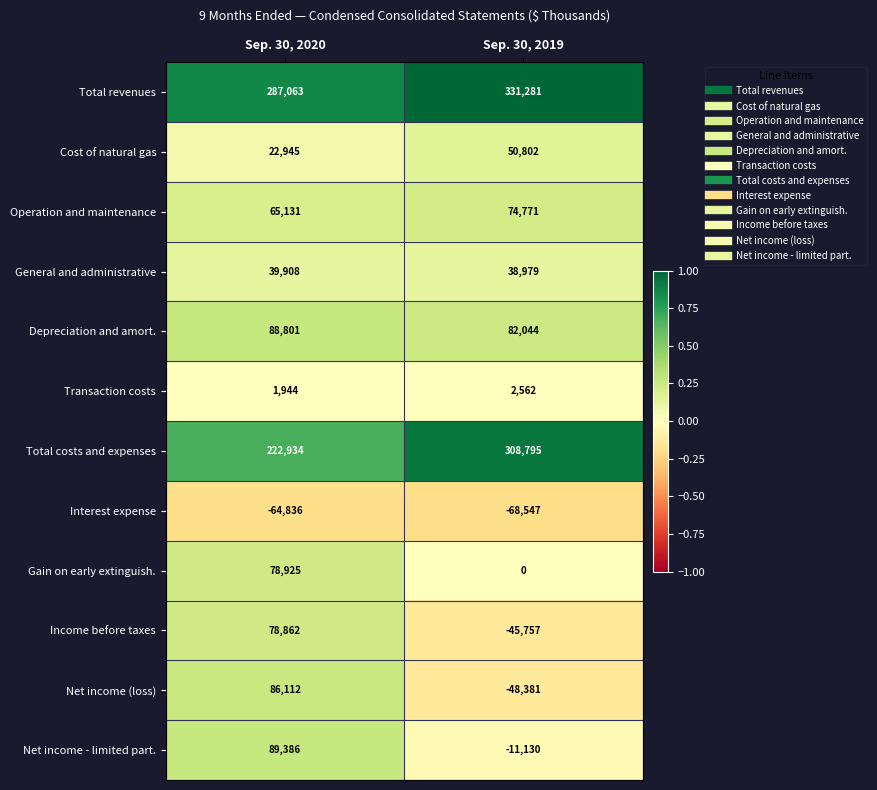

Is it true that Transaction costs equals 1055 at Sep. 30, 2020?

False